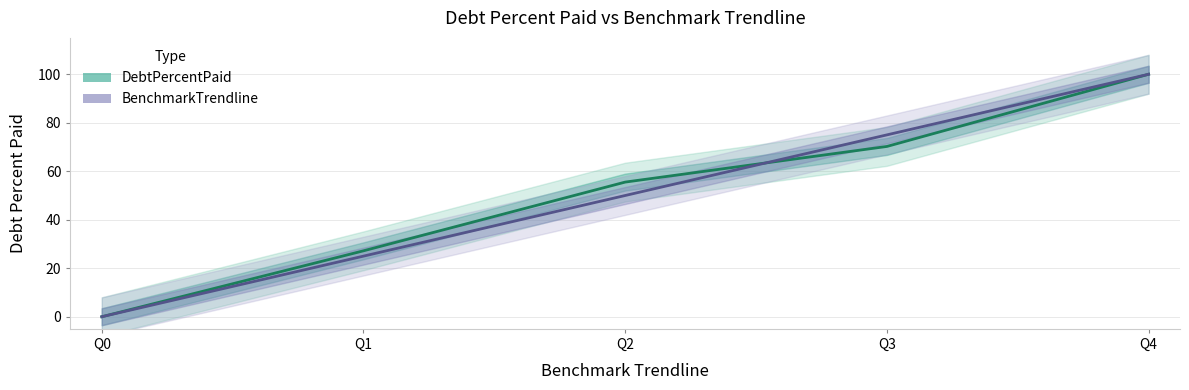

Does the chart have visible grid lines?

Yes